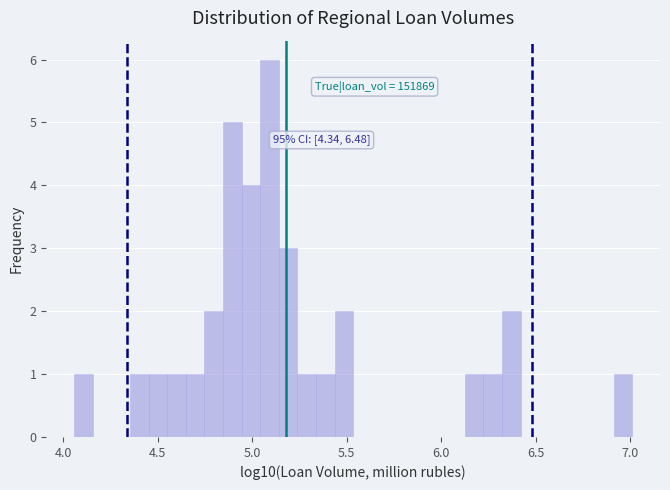

Read against the x-axis, roughly where is the centre of the tallest bar?

5.10